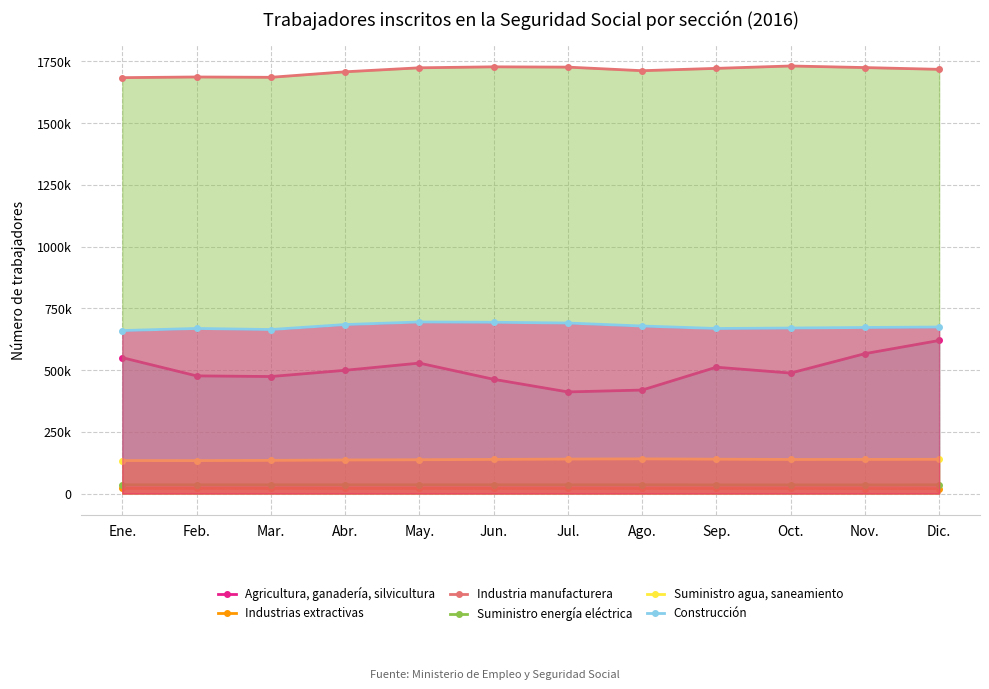

At Ago., list the series in order from smallest to largest.

Industrias extractivas, Suministro energía eléctrica, Suministro agua, saneamiento, Agricultura, ganadería, silvicultura, Construcción, Industria manufacturera